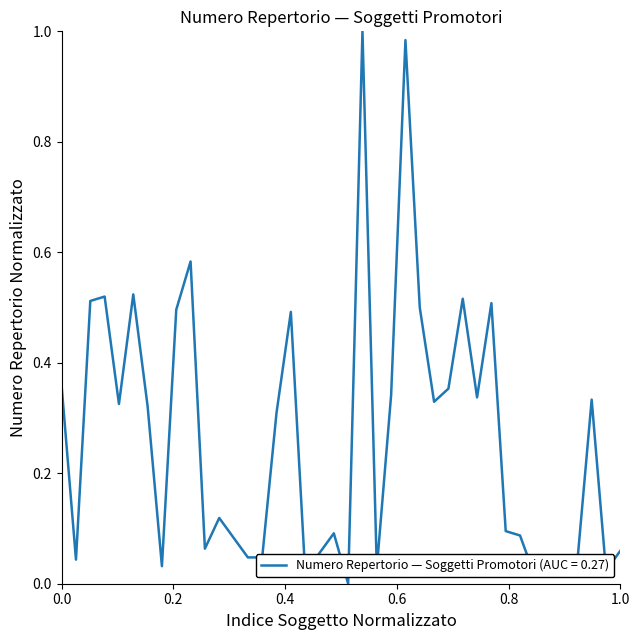

How many interior local valleys (lower than both neighbors) does the data have?

10